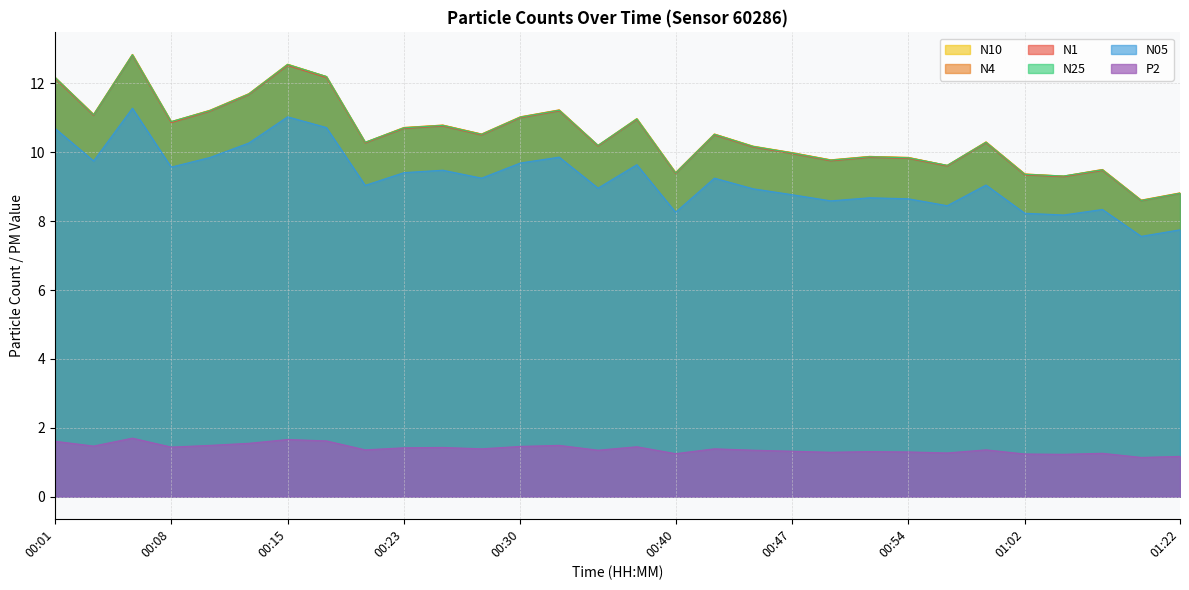

The P2 series shows 1.9 at 00:20. True or false?

False